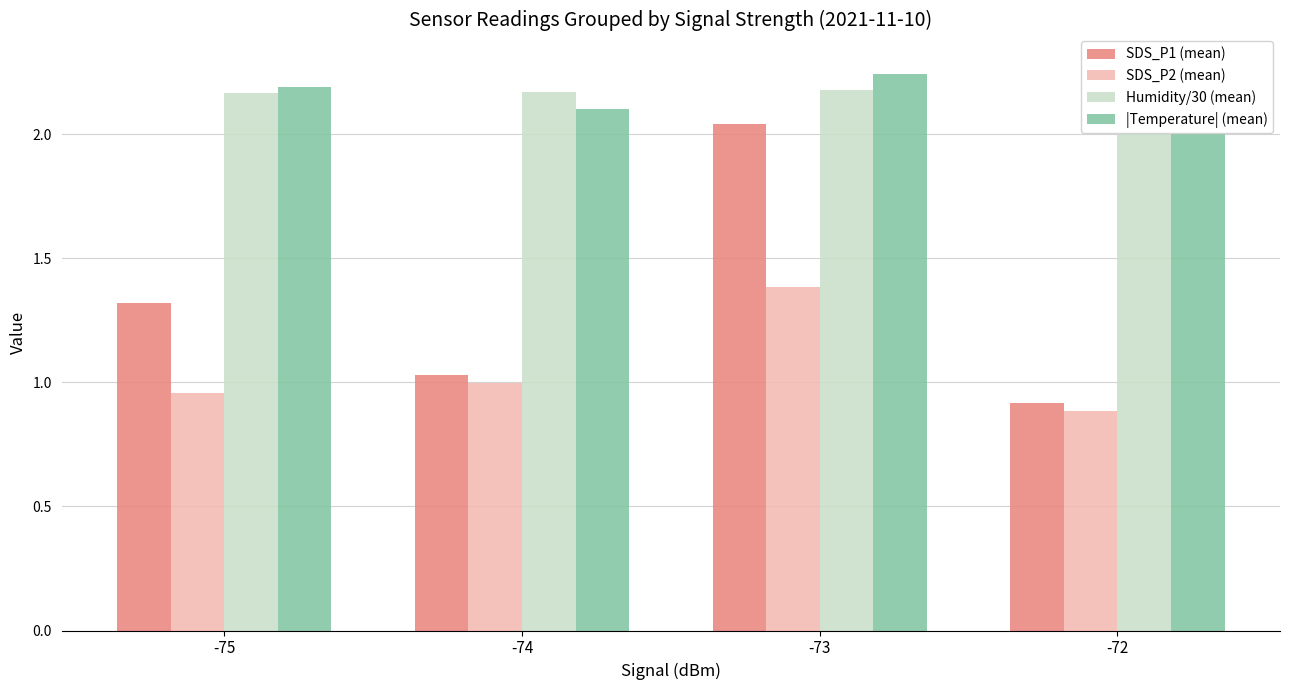

What value does the Humidity/30 (mean) series have at -75?

2.2